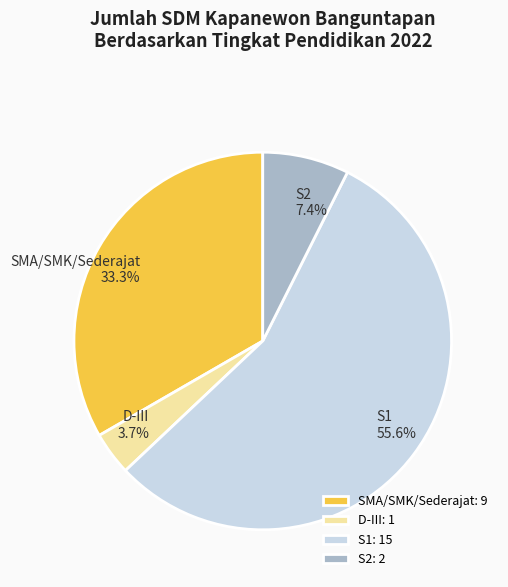

What percentage is the S1 slice, to the nearest percent?

56%